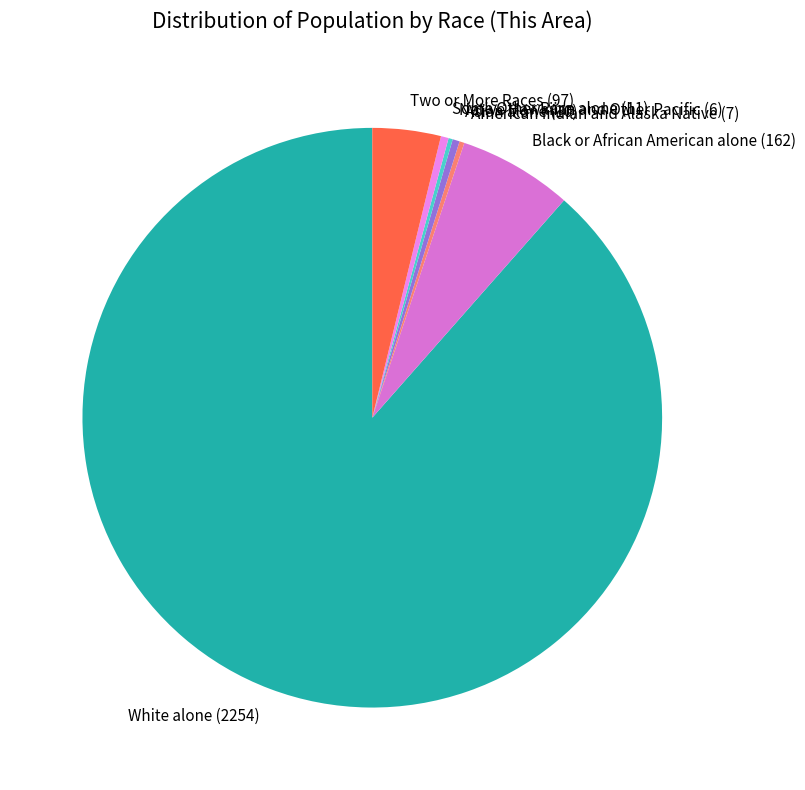

Is White alone (2254) the majority of the pie?

Yes